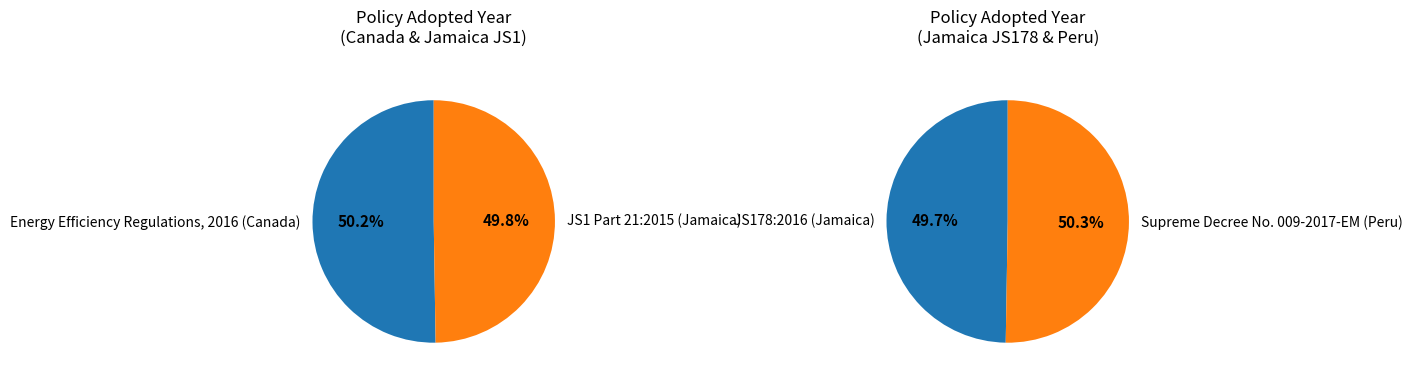

How many slices are in this pie chart?

4